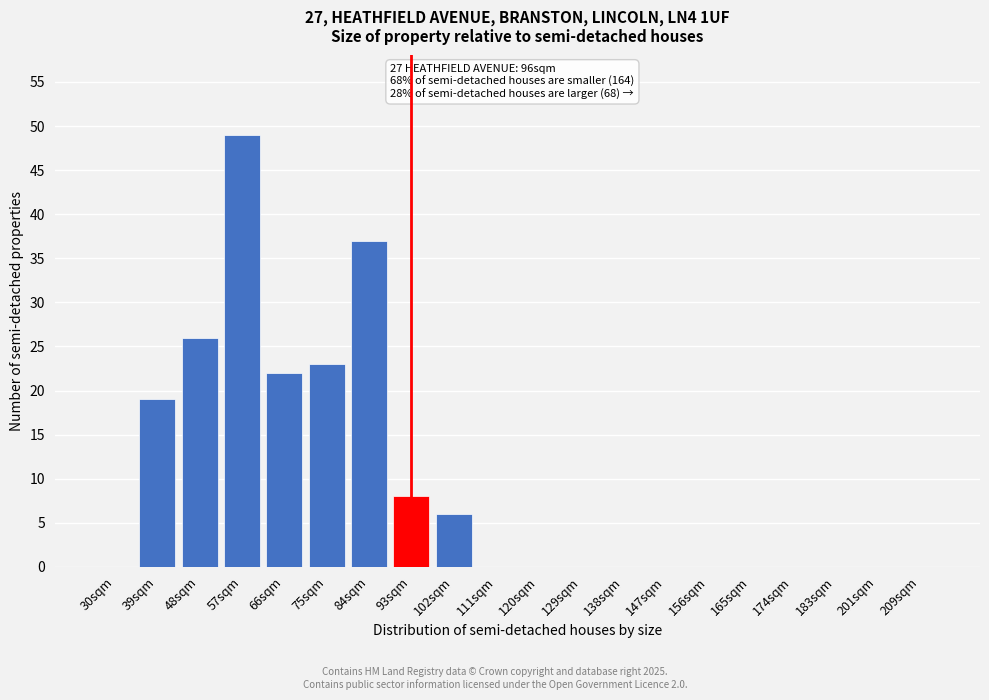

Reading left to right, transcribe all the data shown in this chart.

30sqm=0	39sqm=19	48sqm=26	57sqm=49	66sqm=22	75sqm=23	84sqm=37	93sqm=8	102sqm=6	111sqm=0	120sqm=0	129sqm=0	138sqm=0	147sqm=0	156sqm=0	165sqm=0	174sqm=0	183sqm=0	201sqm=0	209sqm=0